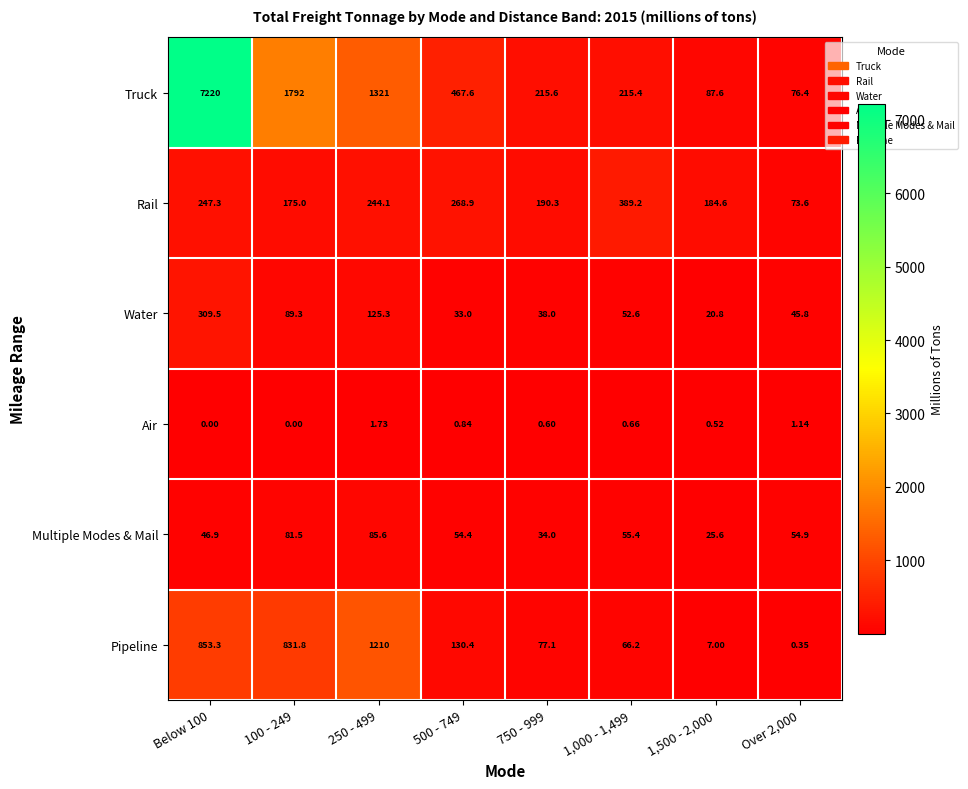

At how many categories does at least one series exceed 4038?

1